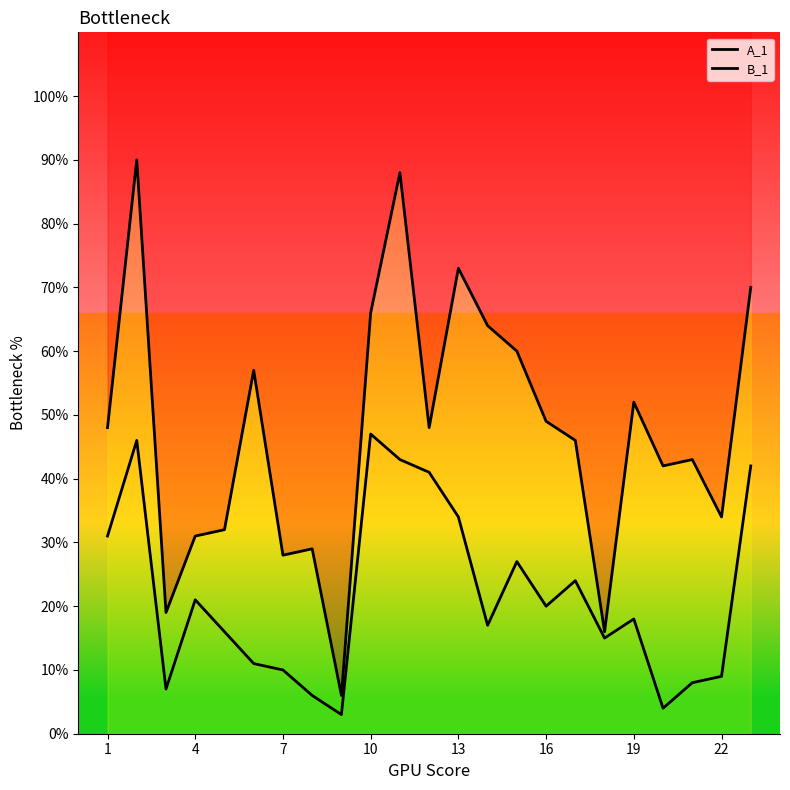

How many data points in B_1 are less than 18?

11